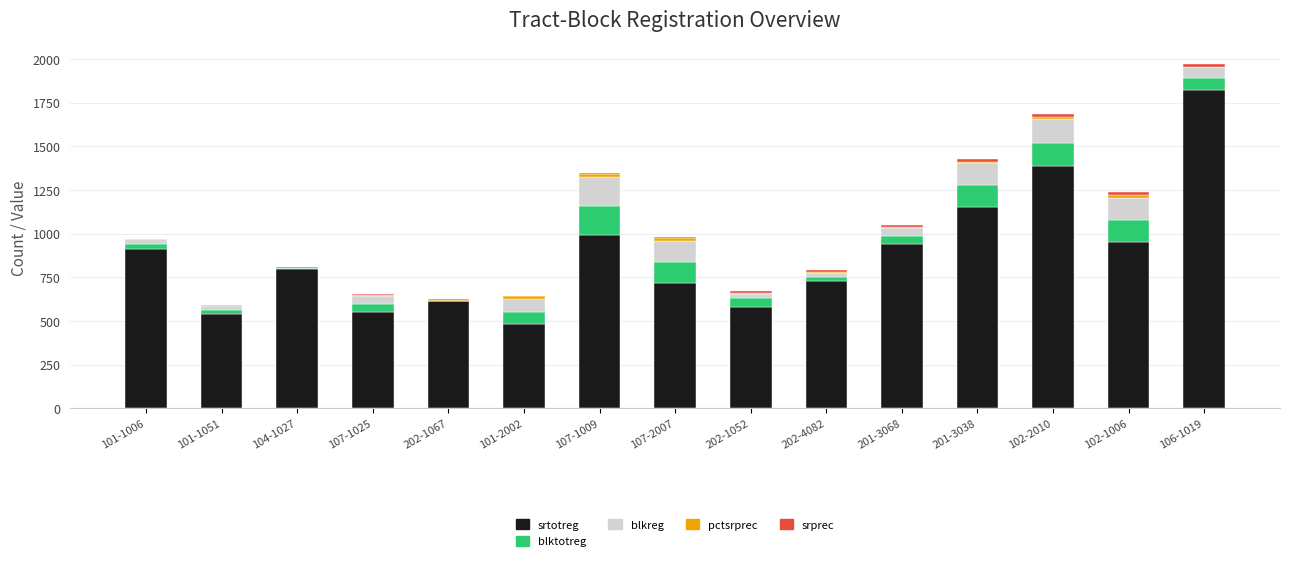

What is the highest value of the srtotreg series?

1824.0